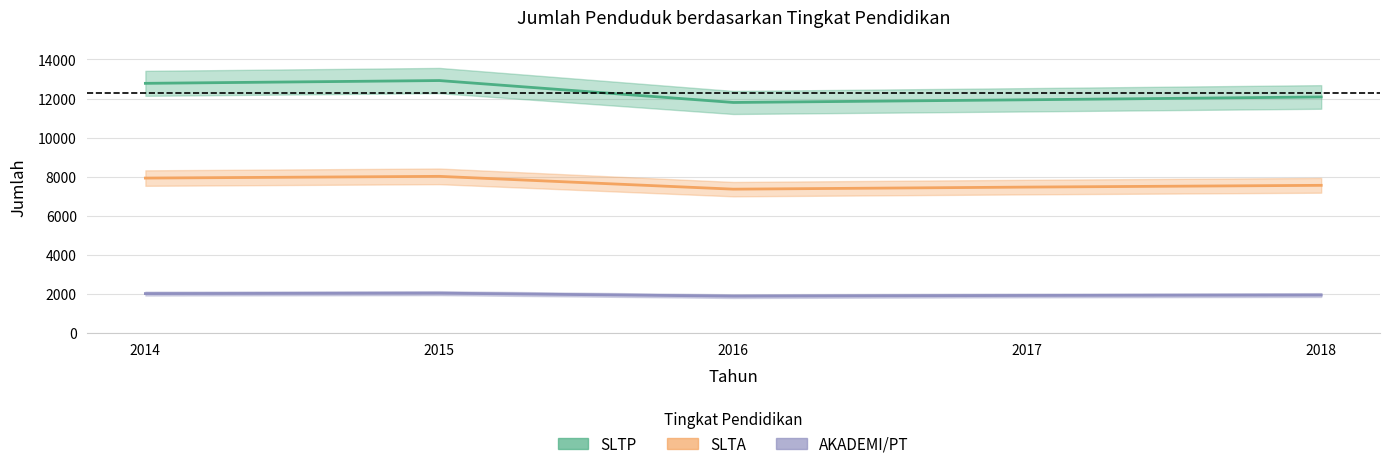

What is the average value of the SLTA series?

7665.9